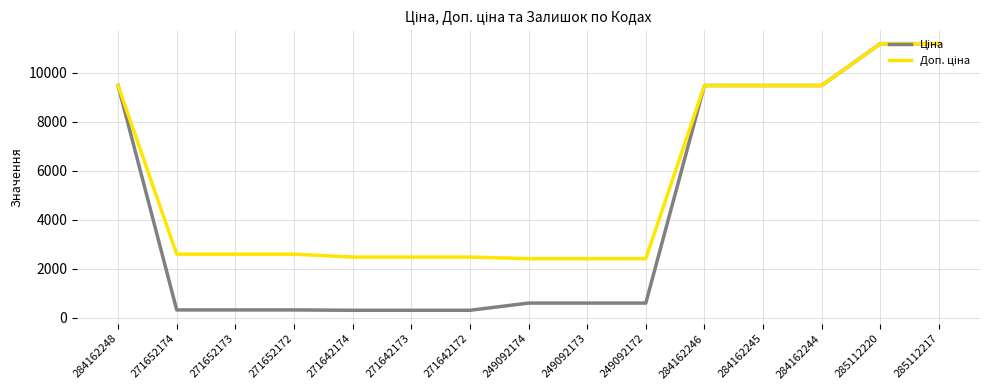

Does the chart have visible grid lines?

Yes